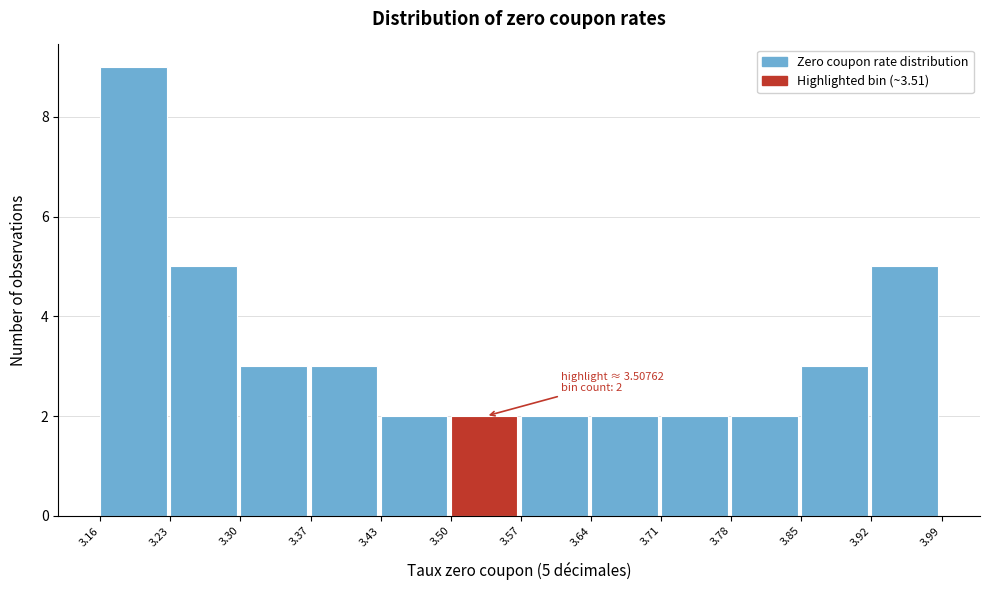

Which range on the x-axis has the tallest bar?

3.16 to 3.23